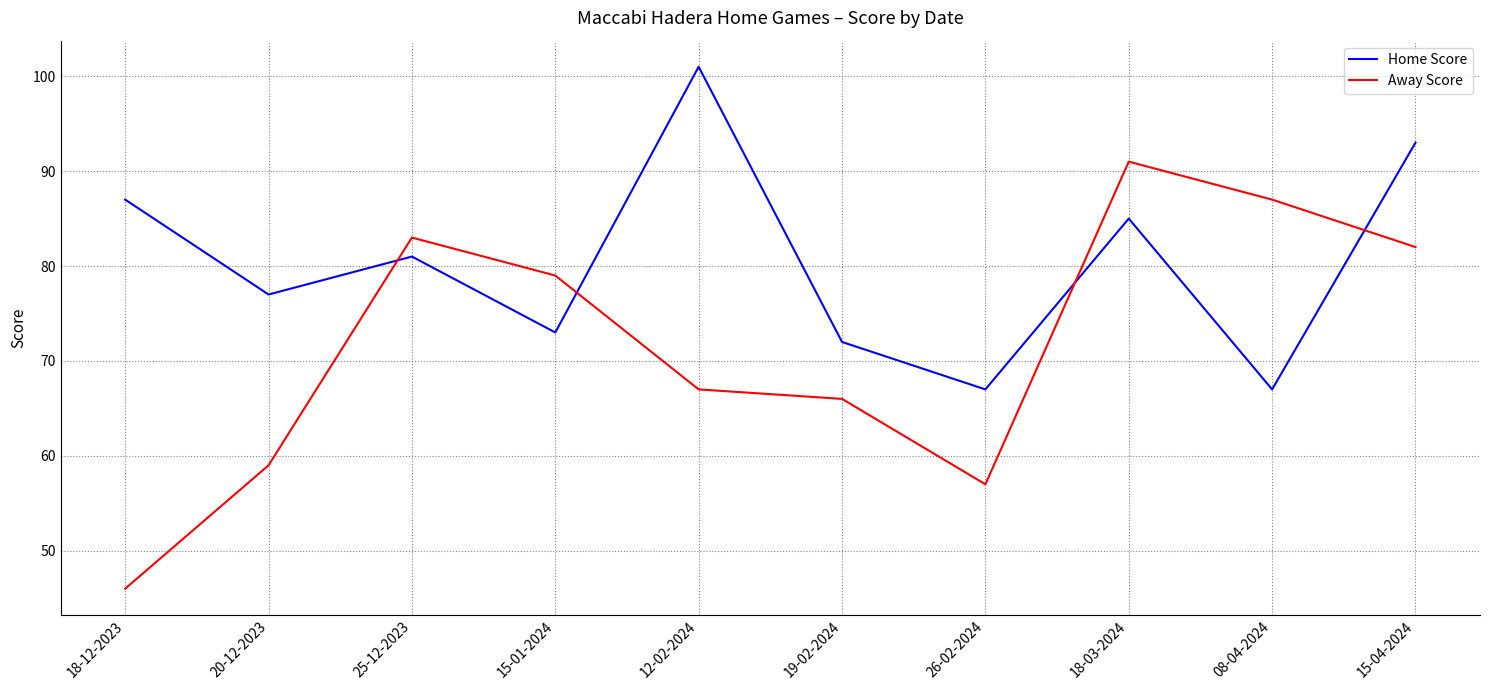

Rank the series by their average value, from highest to lowest.

Home Score, Away Score